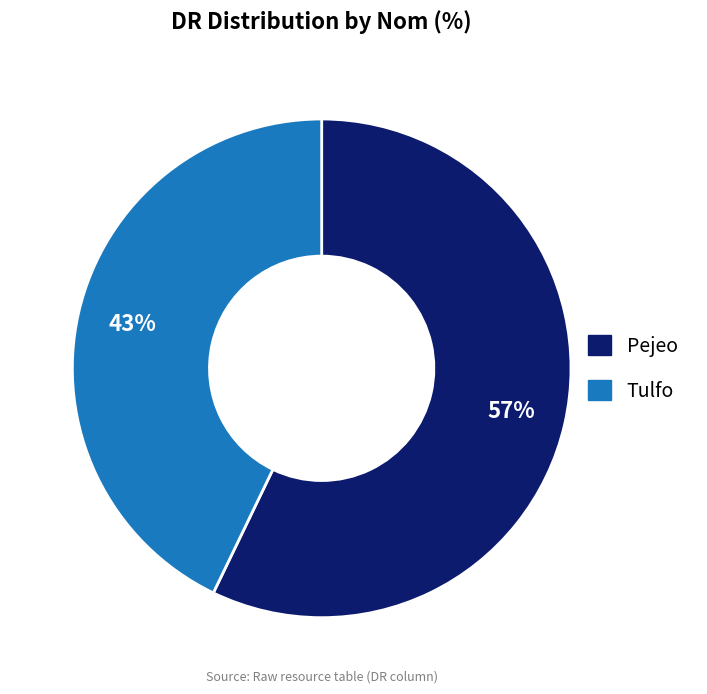

To the nearest percent, what is the difference between the largest and smallest slice percentages?

14%